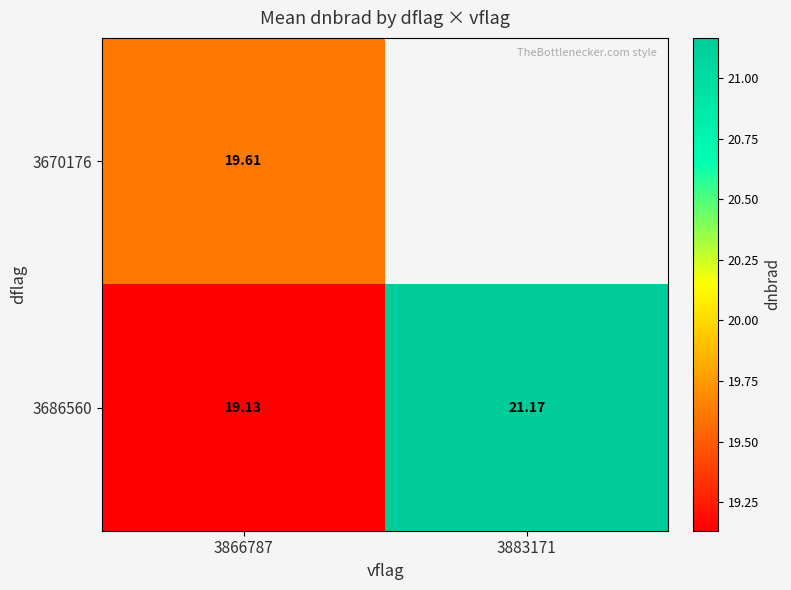

At which label does 3686560 reach its minimum?

3866787